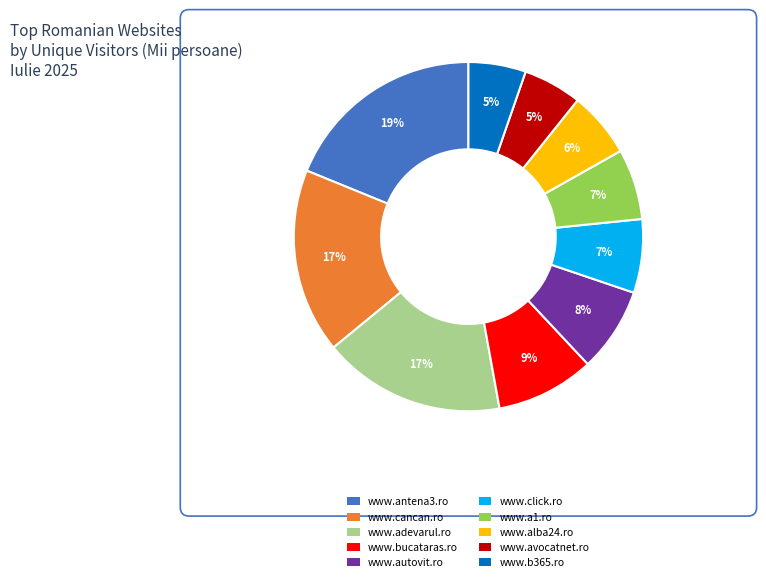

What is the ratio of the value at www.alba24.ro to the value at www.antena3.ro?

0.3